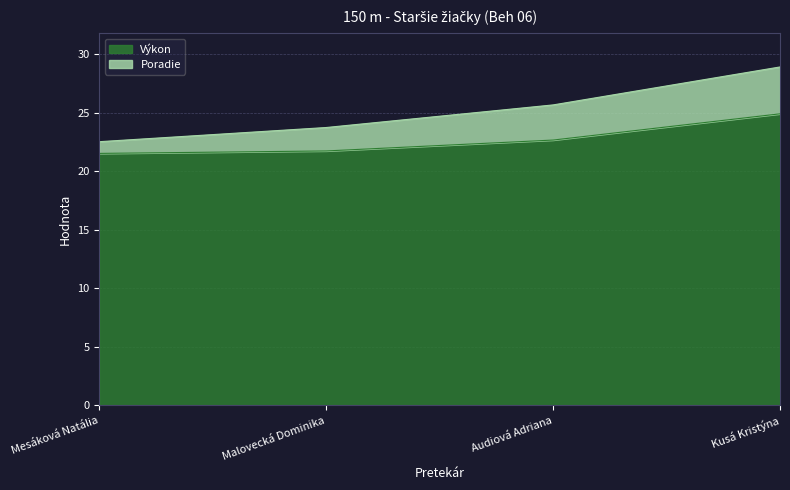

At which category does the chart reach its peak across all series?

Kusá Kristýna